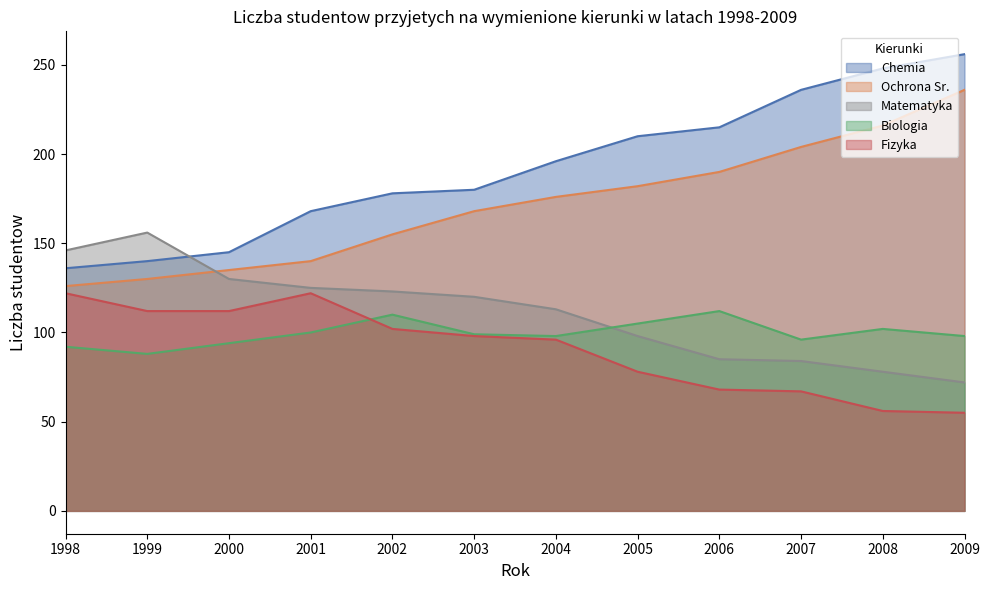

How many lines are shown in the chart?

5